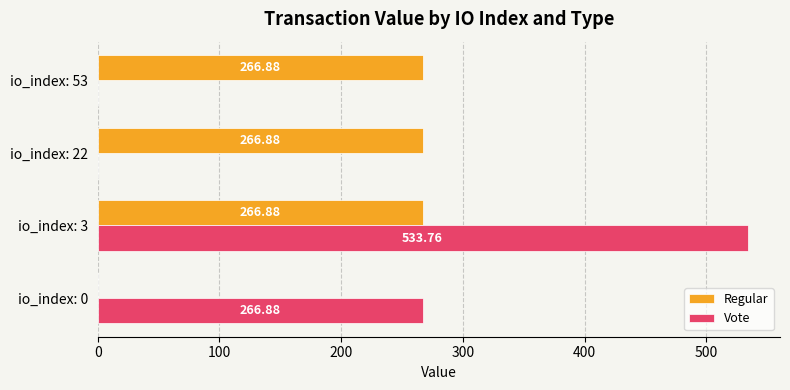

Between io_index: 3 and io_index: 22, which series saw the biggest shift?

Vote